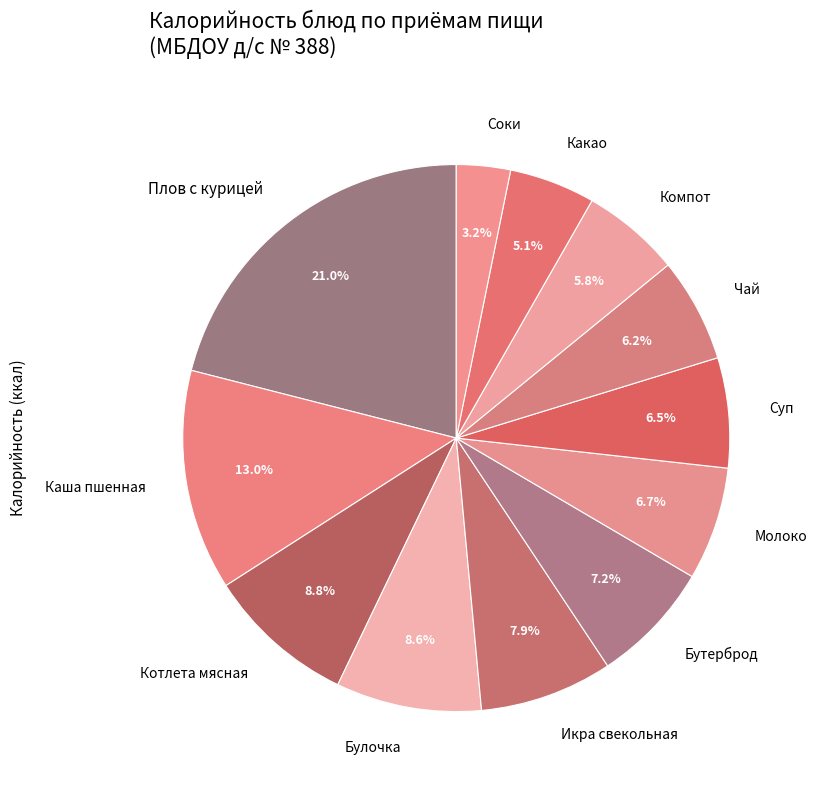

What percentage is NOT represented by Булочка?

91.4%